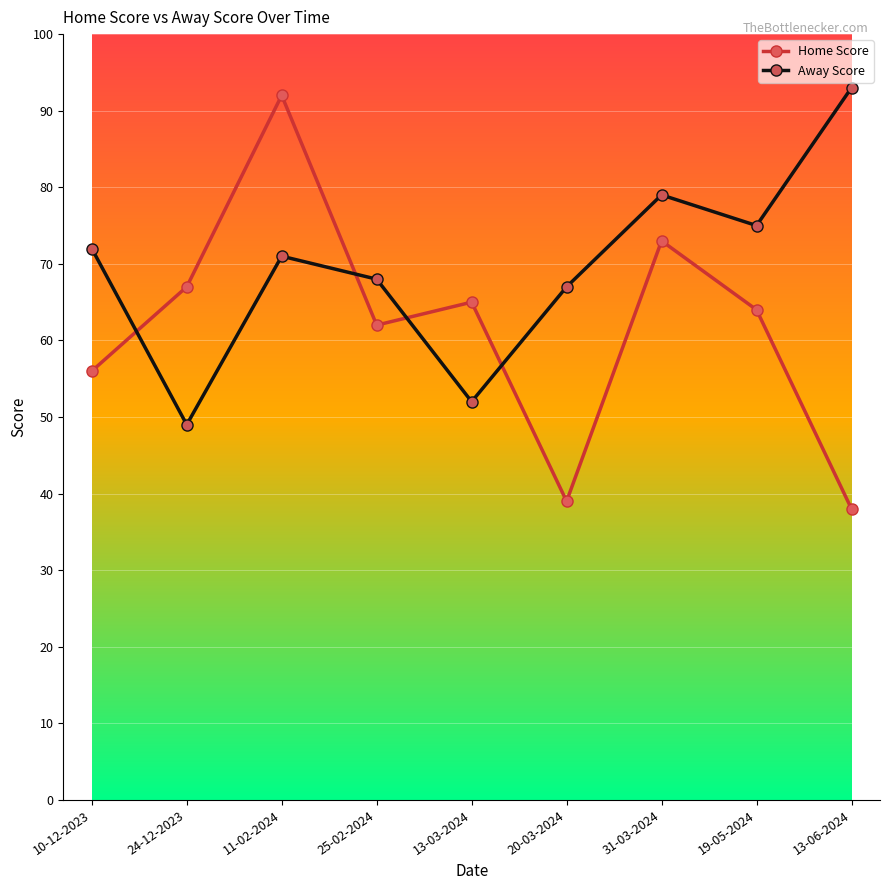

Is the value of Away Score at 24-12-2023 greater than the value of Home Score at 20-03-2024?

Yes